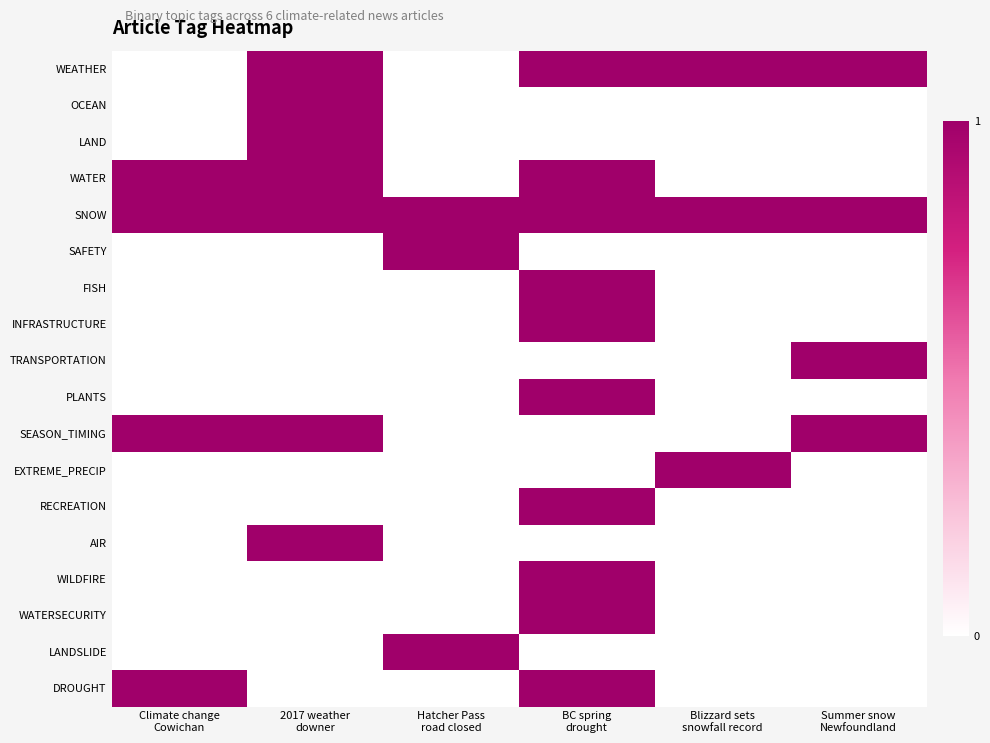

Which label corresponds to the smallest value in the chart?

Climate change
Cowichan